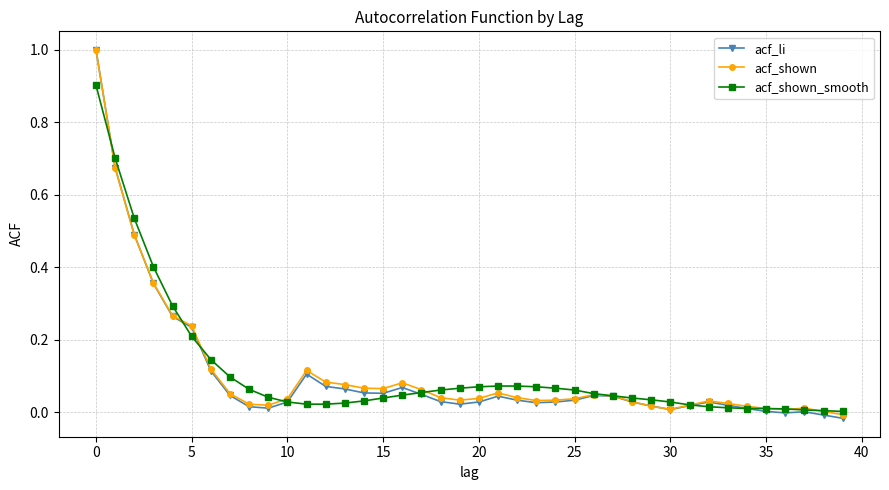

True or false: acf_shown has more than 0 points higher than both neighbors.

True